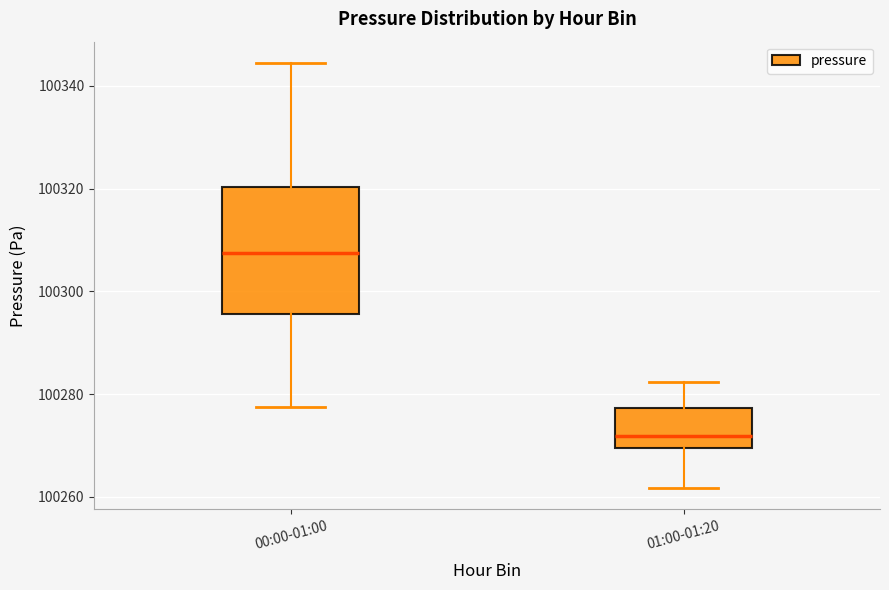

Reading left to right, read every box against the y-axis: the position of its median line, the range the box covers, and the ends of its whiskers. The values are not printed on the chart, so give them approximately, as read against the axis.

00:00-01:00: median 100308, box 100296 to 100320, whiskers 100278 to 100344
01:00-01:20: median 100272, box 100270 to 100278, whiskers 100262 to 100282